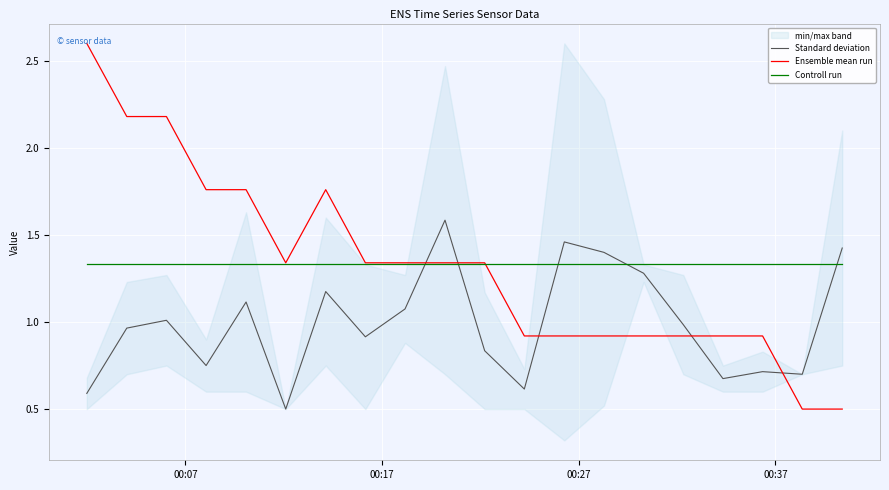

What is the value of the Ensemble mean run point at the 3rd from the left?

2.2